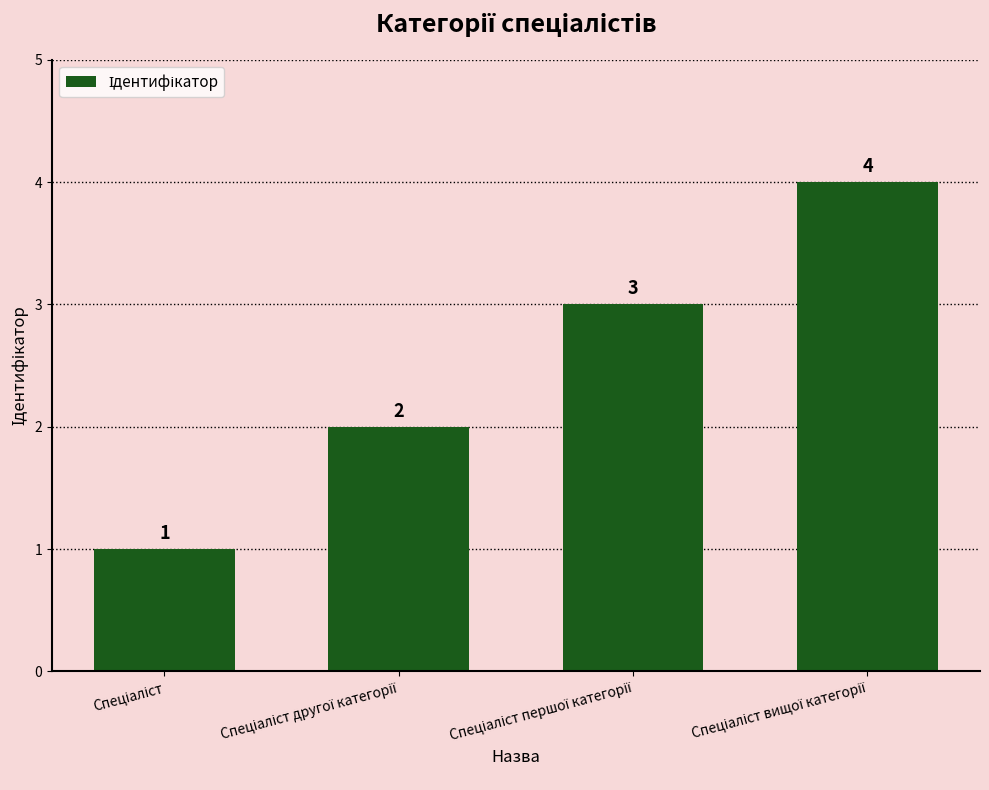

How many data points are less than 3?

2